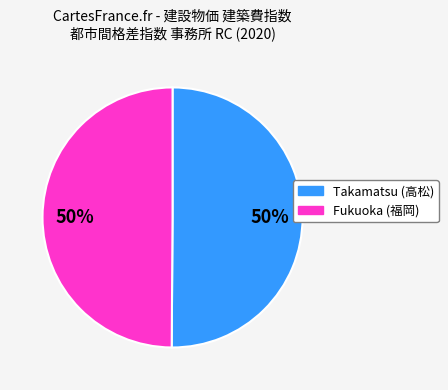

Is the sum of Takamatsu and Fukuoka greater than half?

Yes